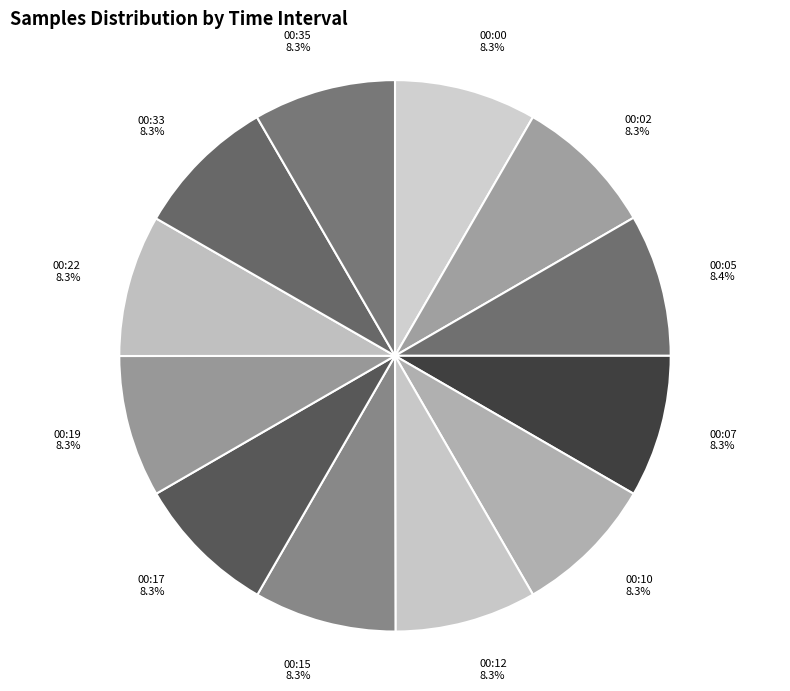

Count the number of slices in the pie.

12